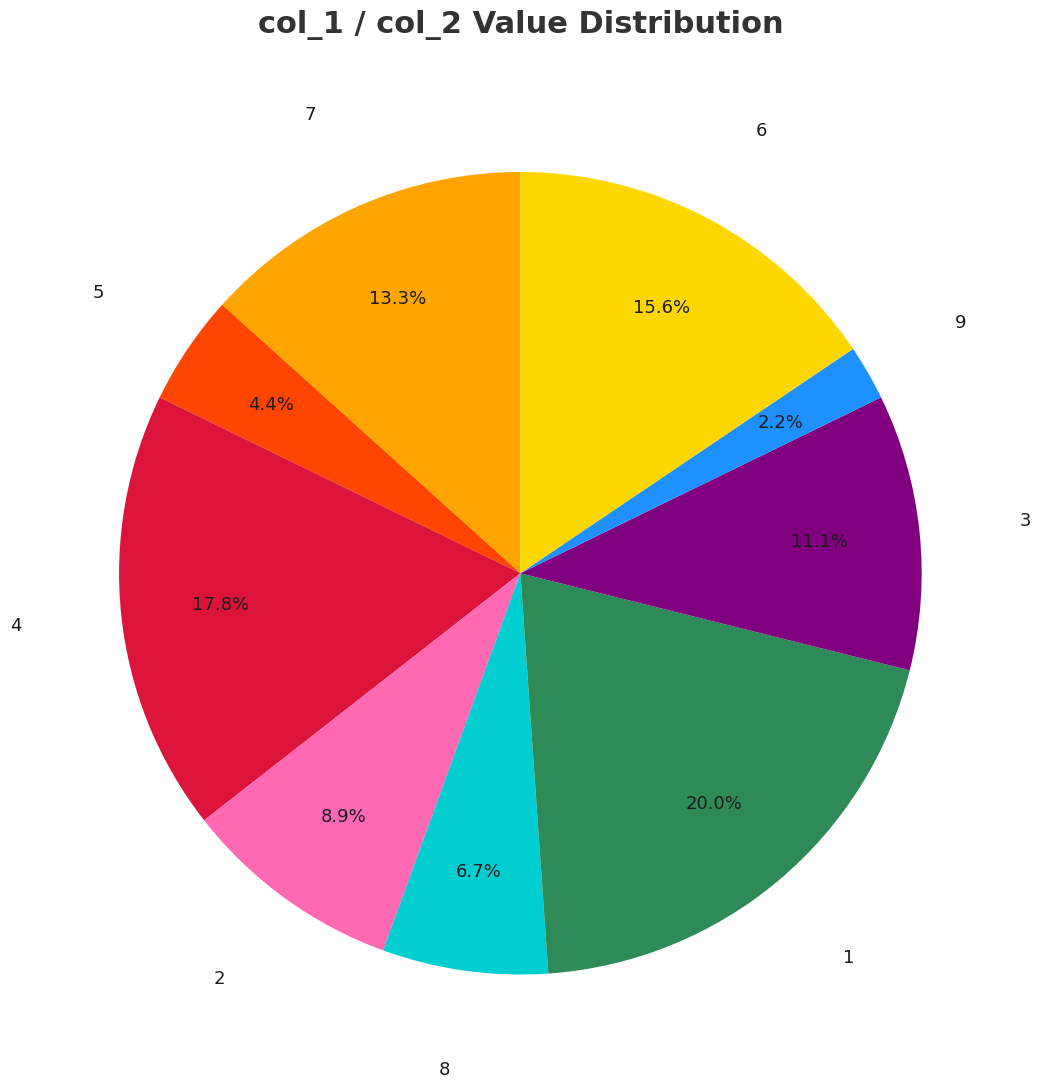

Is there any slice that represents more than half of the pie?

No